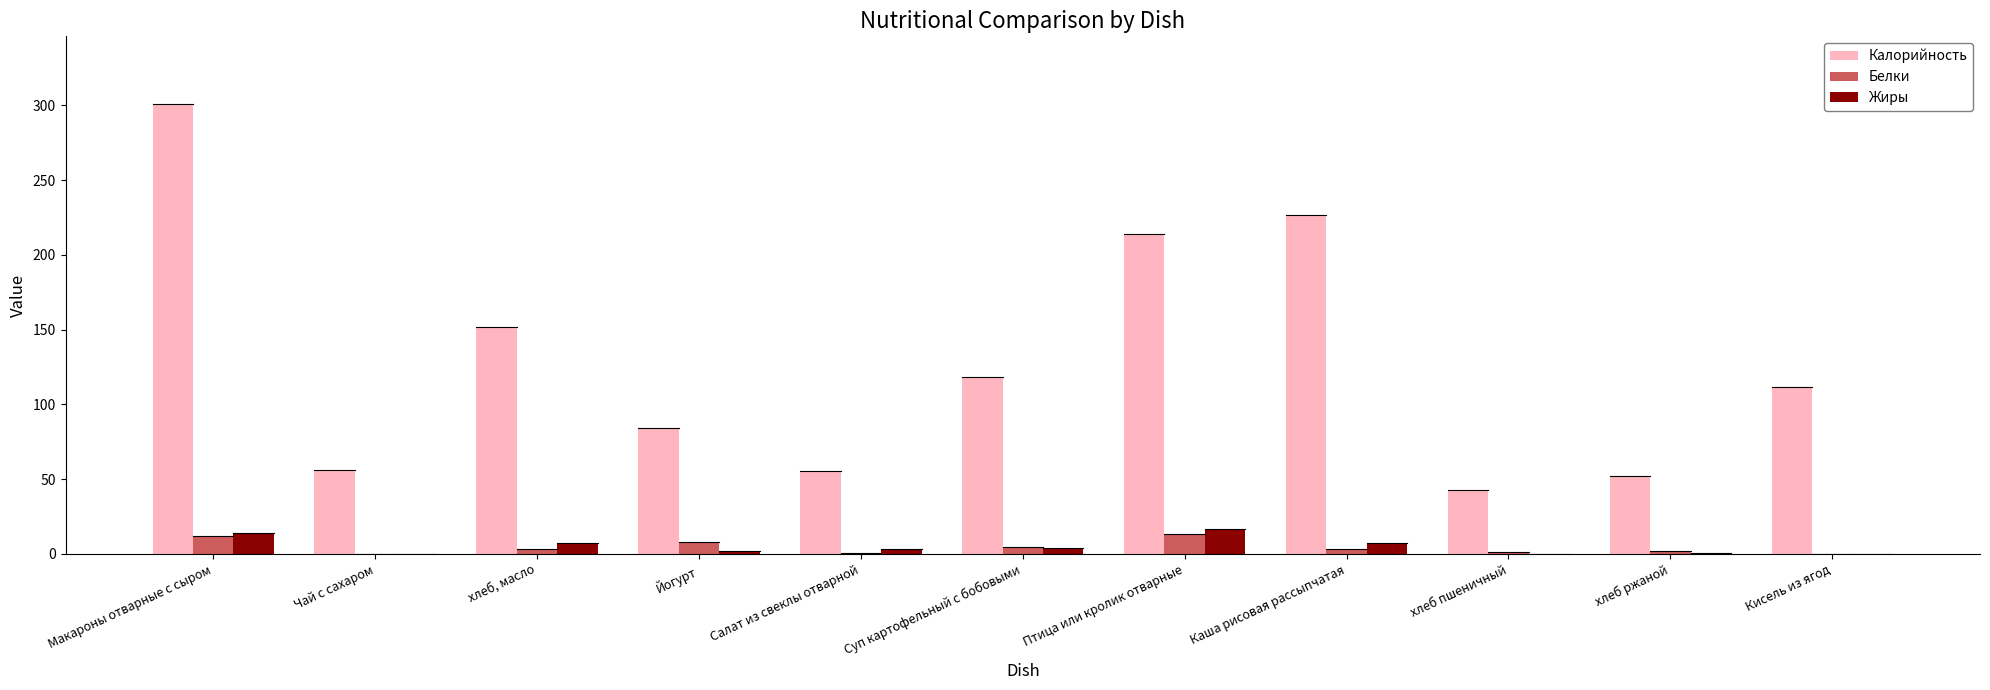

Which category has the highest value in the Калорийность series?

Макароны отварные с сыром